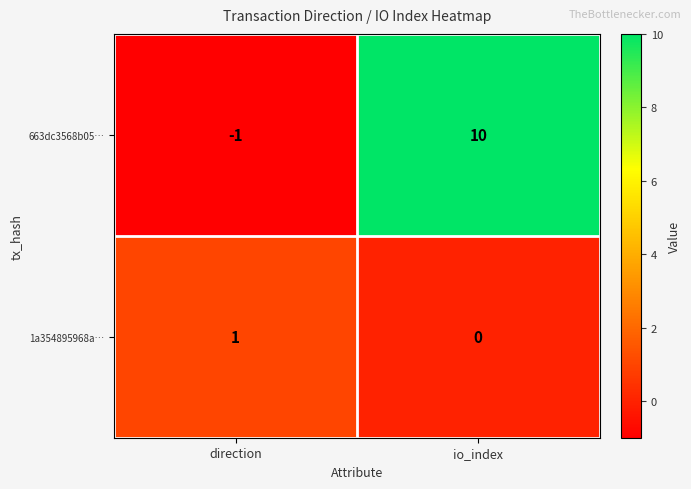

Between direction and io_index, which series saw the biggest shift?

663dc3568b05…